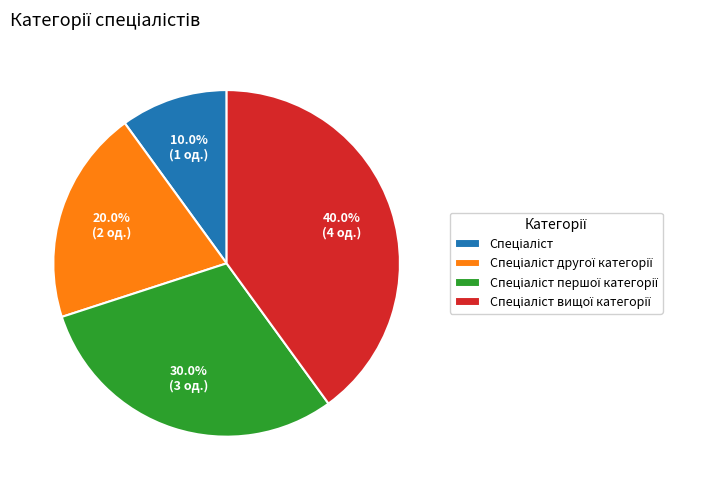

Is there any slice that represents more than half of the pie?

No